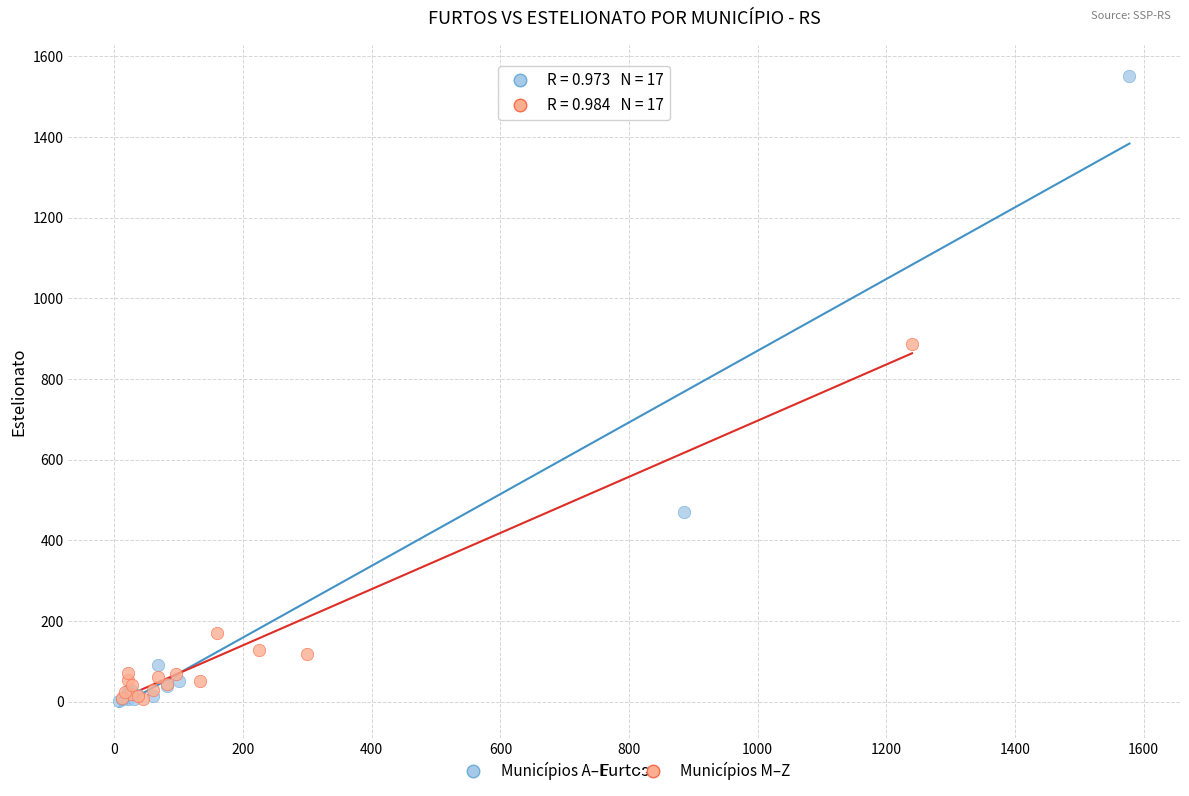

Which series contains the highest Y value?

Municípios A–L